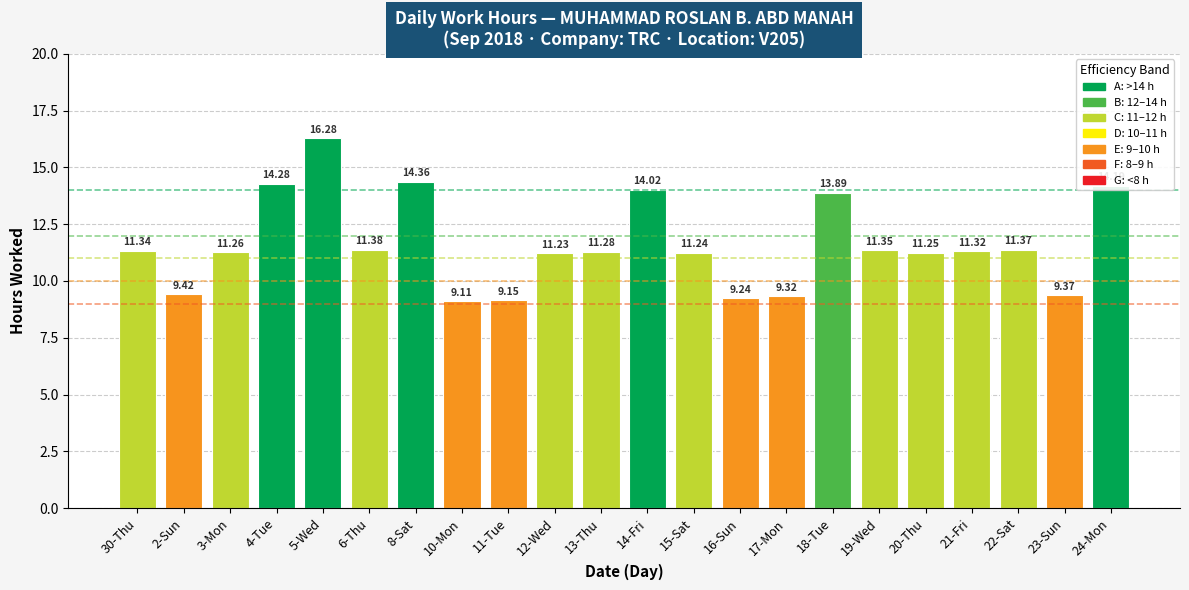

What is the difference between the maximum and minimum values?

7.2